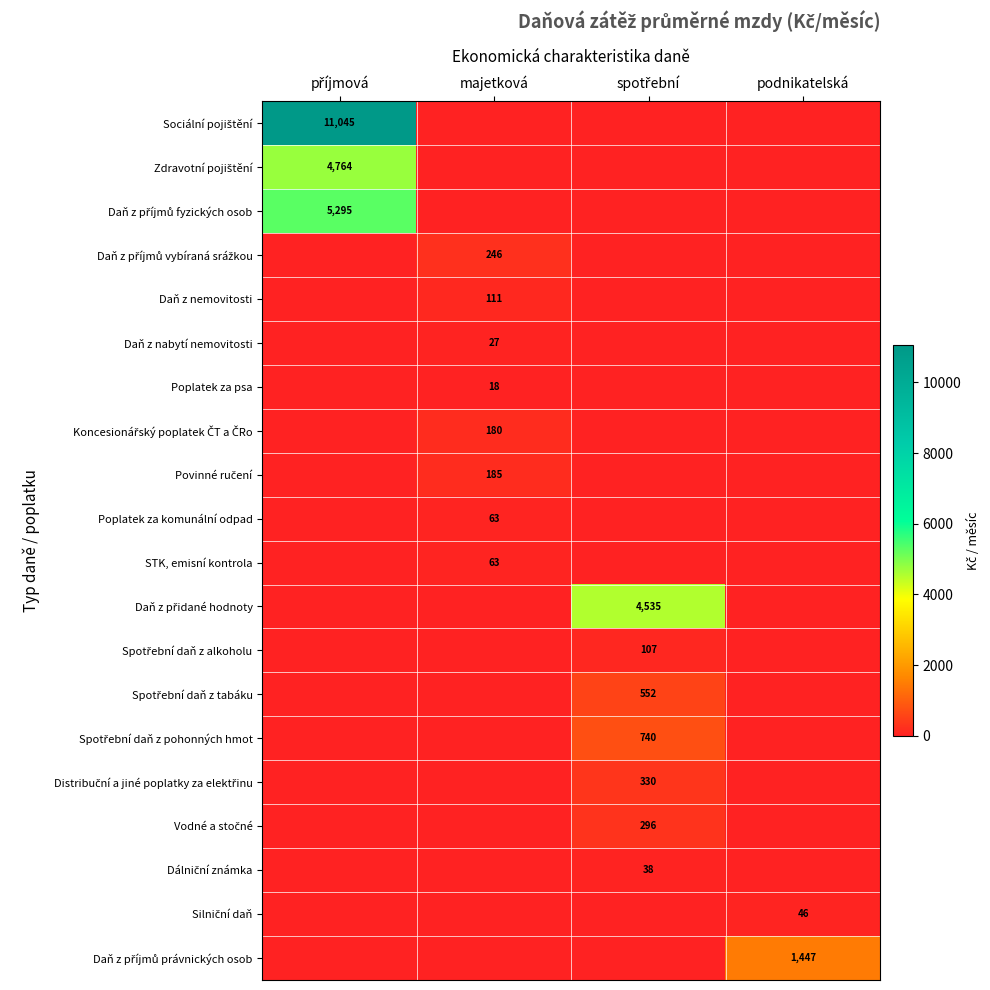

The STK, emisní kontrola series shows 63 at majetková. True or false?

True